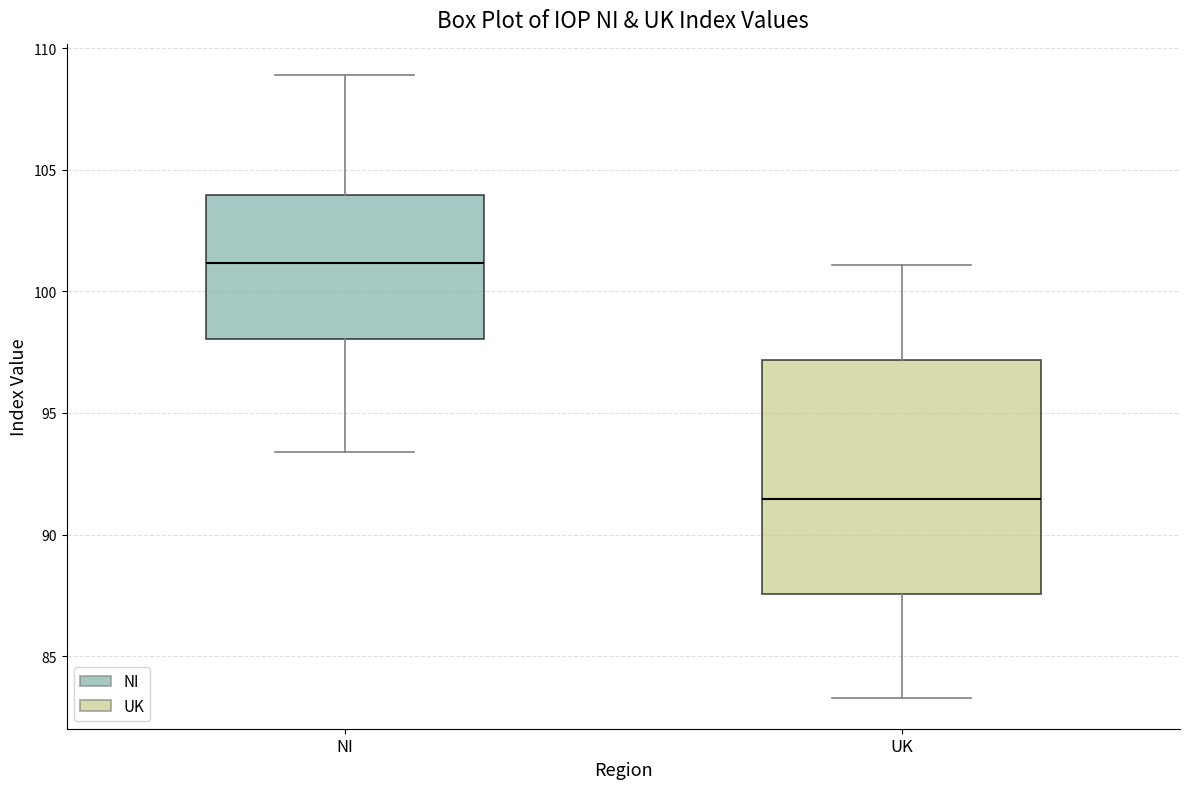

Reading left to right, transcribe this box plot: for each box, give where its median line is, the range the box spans, and where its two whiskers end, as read against the y-axis. The values are not printed on the chart, so give them approximately, as read against the axis.

NI: median 101.0, box 98.0 to 104.0, whiskers 93.5 to 109.0
UK: median 91.5, box 87.5 to 97.0, whiskers 83.5 to 101.0